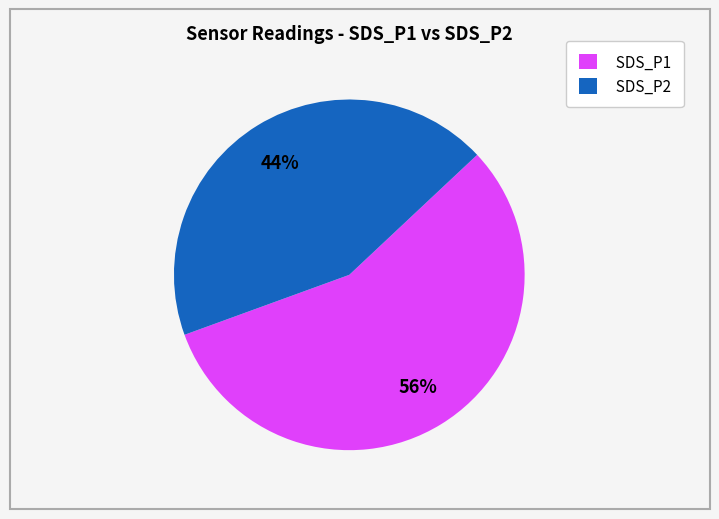

Is it true that SDS_P1 is 56% of the pie?

True